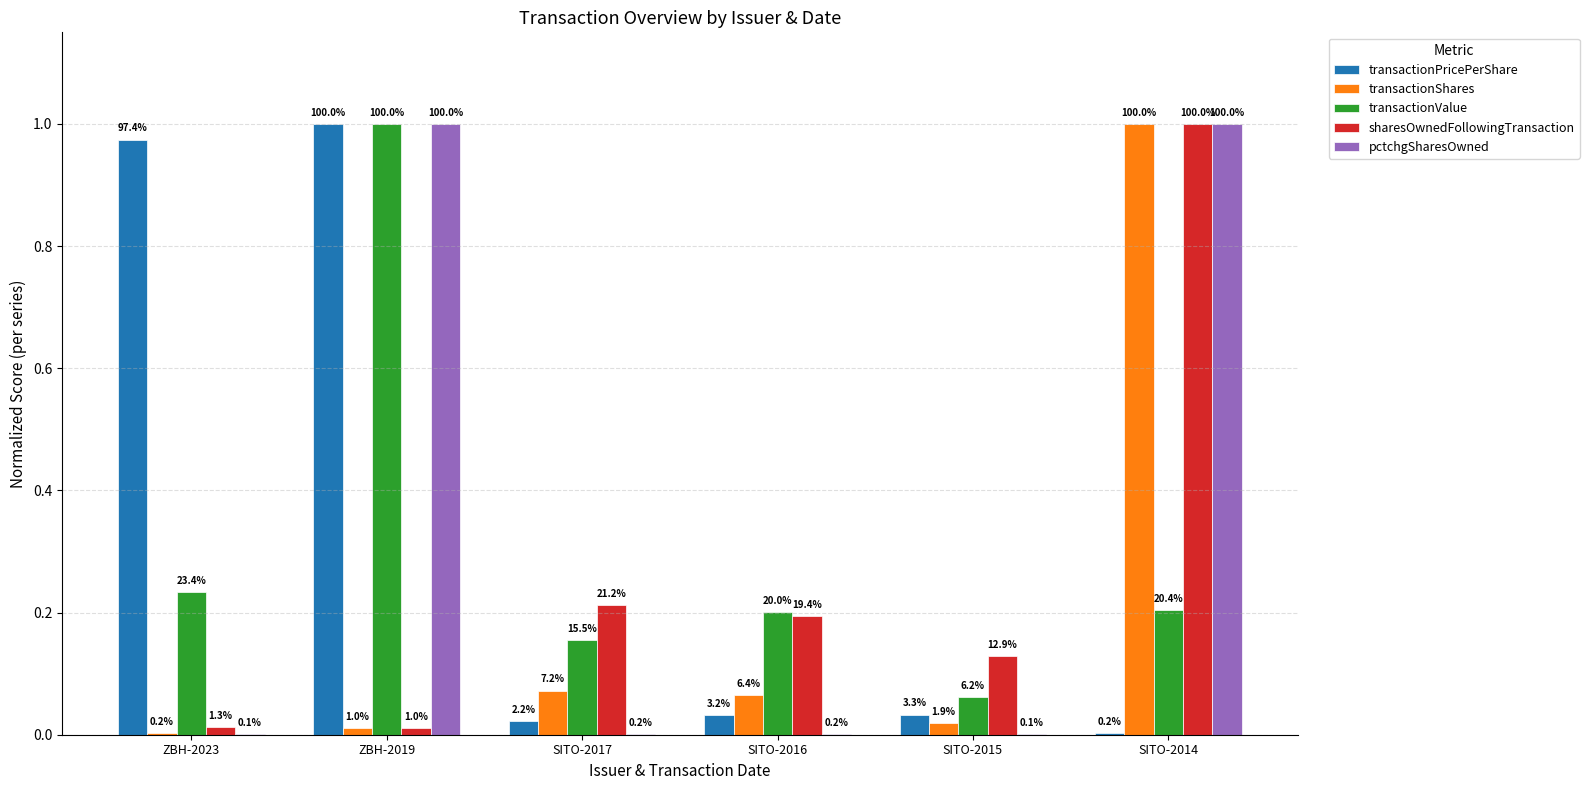

At SITO-2016, list the series in order from smallest to largest.

pctchgSharesOwned, transactionPricePerShare, transactionShares, sharesOwnedFollowingTransaction, transactionValue